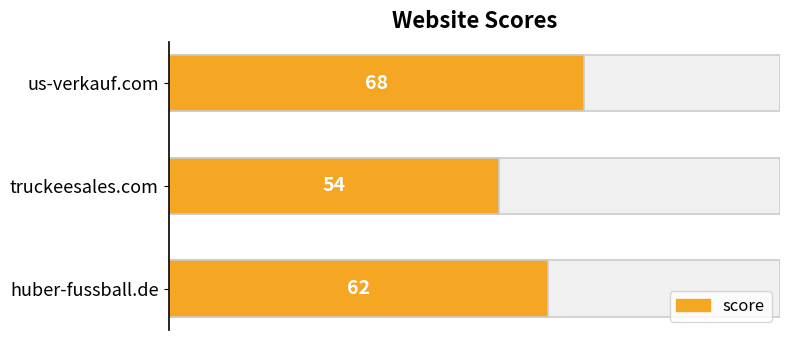

How many data points does each series have?

3